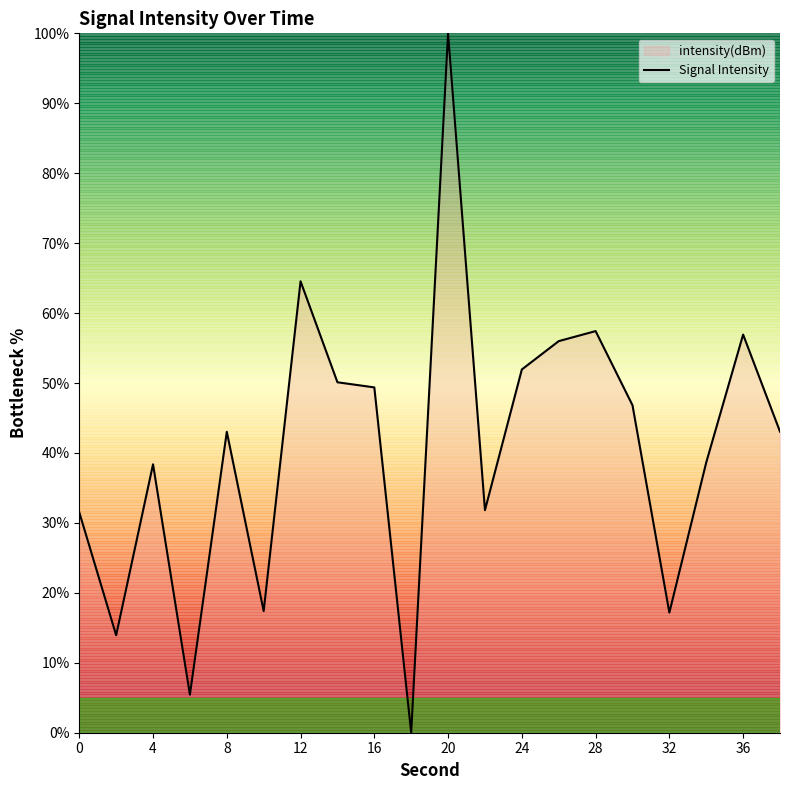

How many lines are shown in the chart?

1